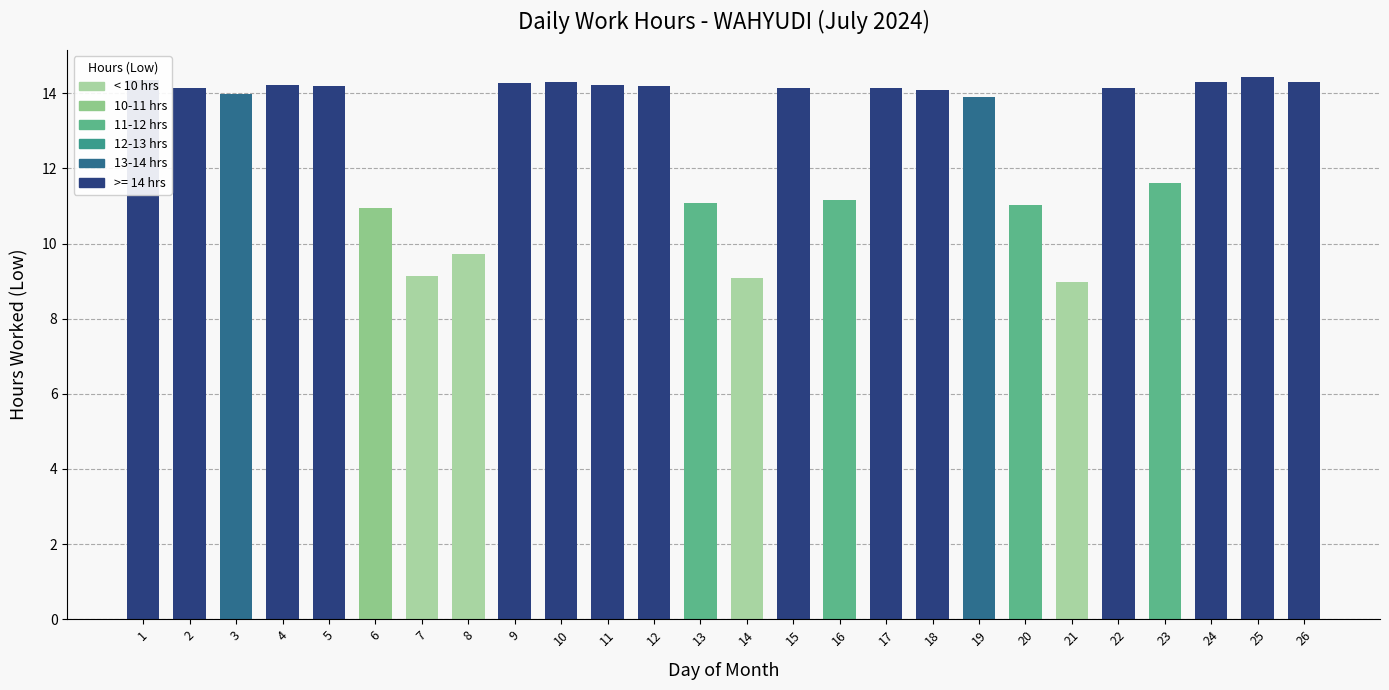

What is the value of the 18th bar from the left?

14.1